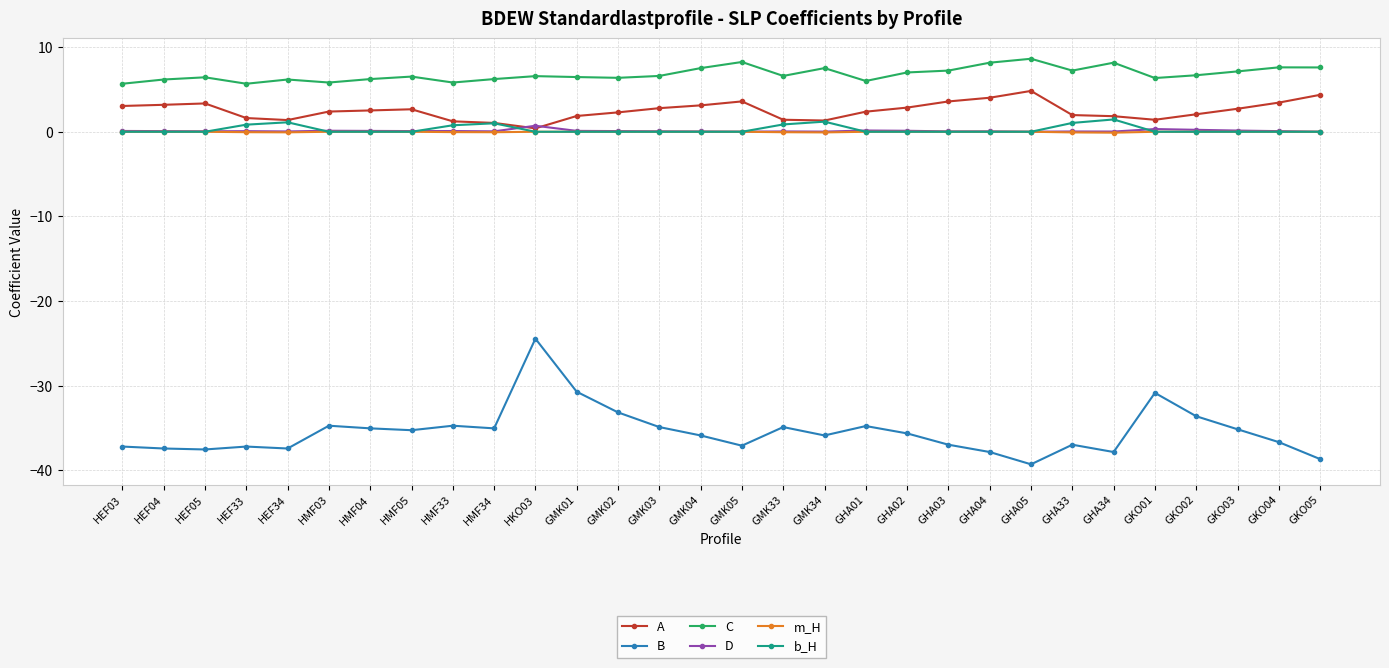

At which category does the chart reach its minimum across all series?

GHA05